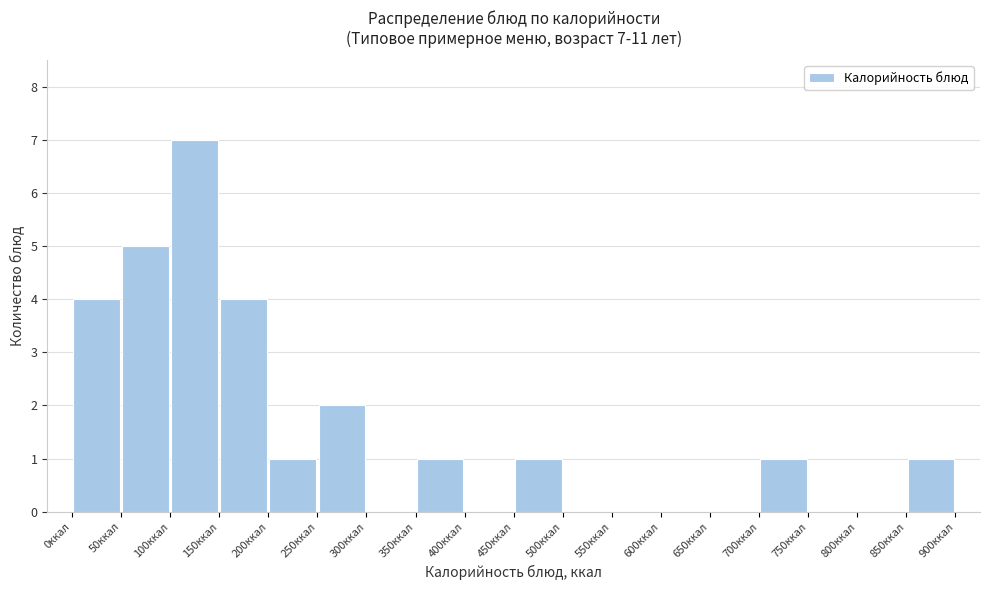

Over which range of the x-axis is the bar tallest?

100 to 150